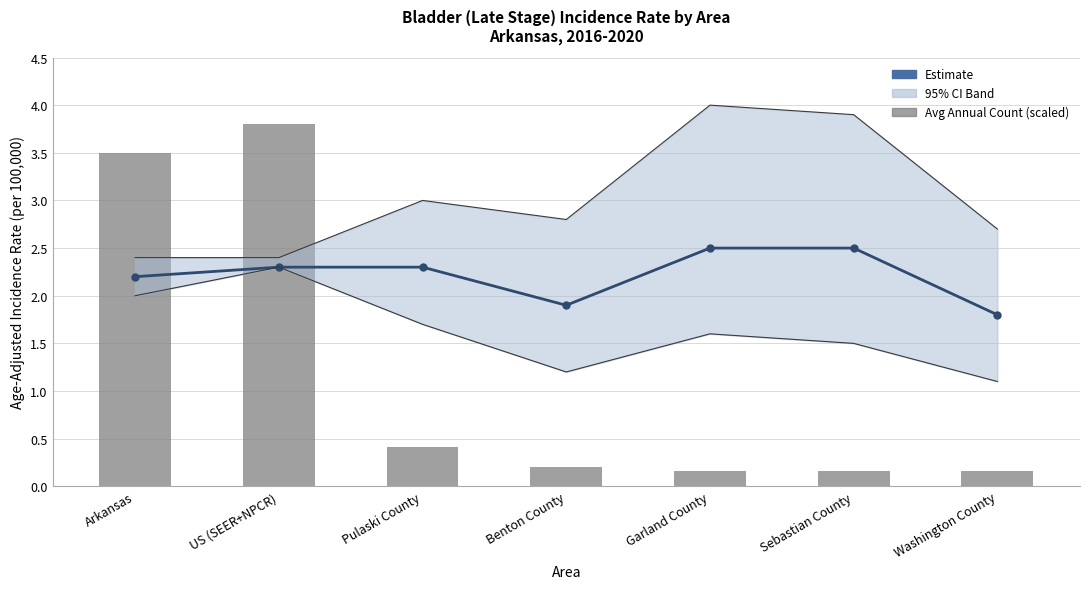

What is the minimum value for Age-Adjusted Incidence Rate?

1.8